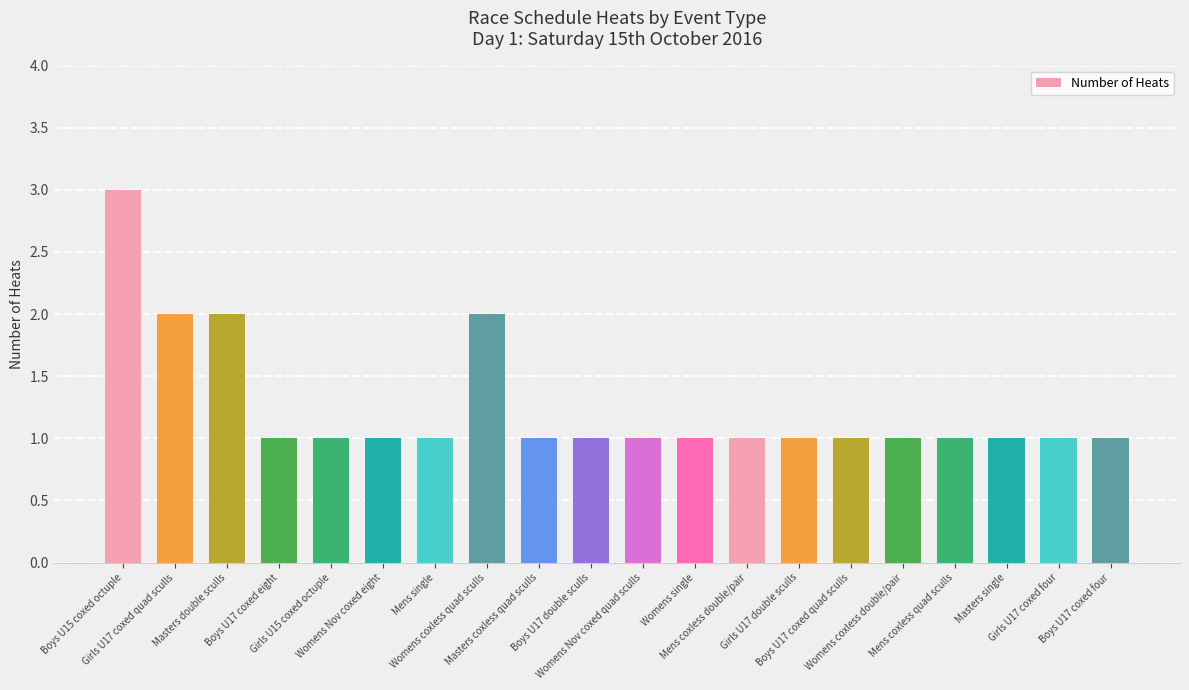

Count the number of data series in this chart.

1